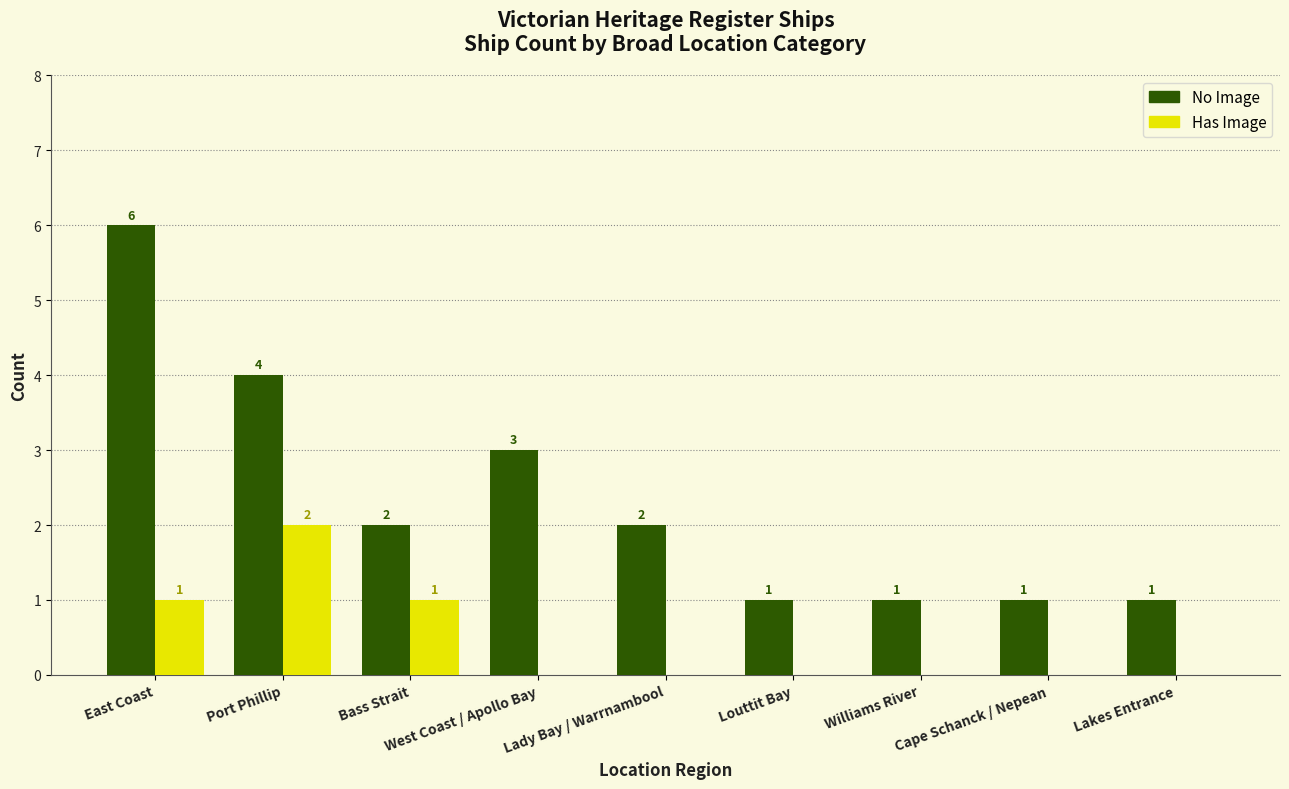

At which category is the sum across all series the highest?

East Coast